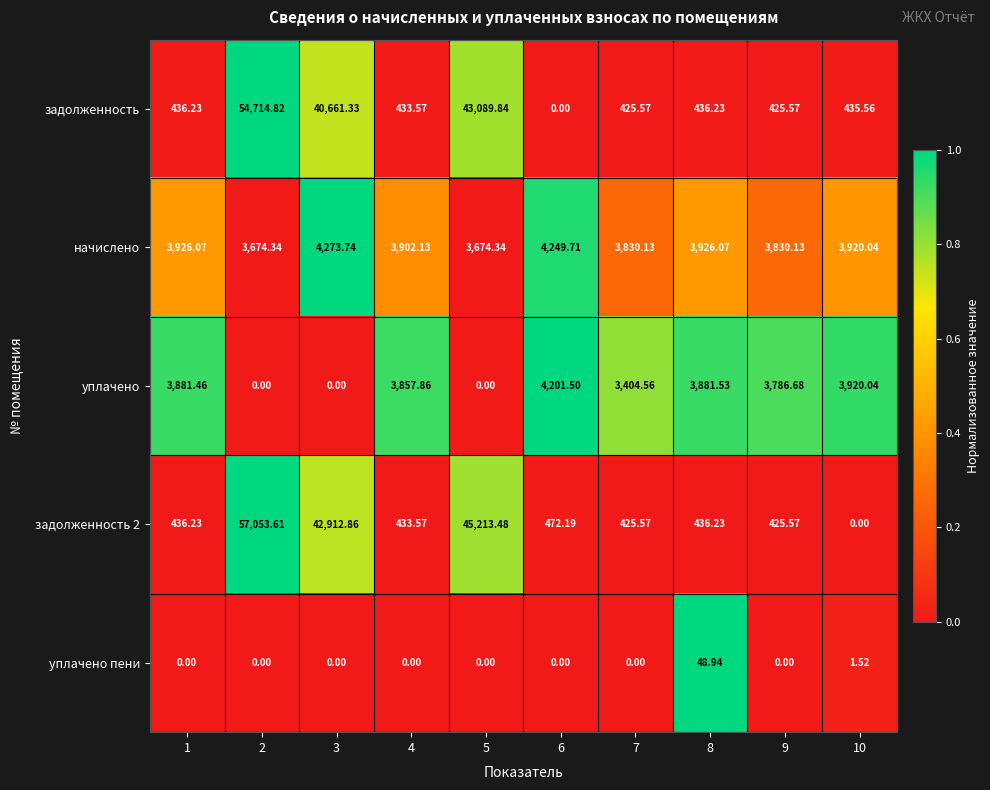

What is the difference between the highest and lowest values at 3?

42912.9